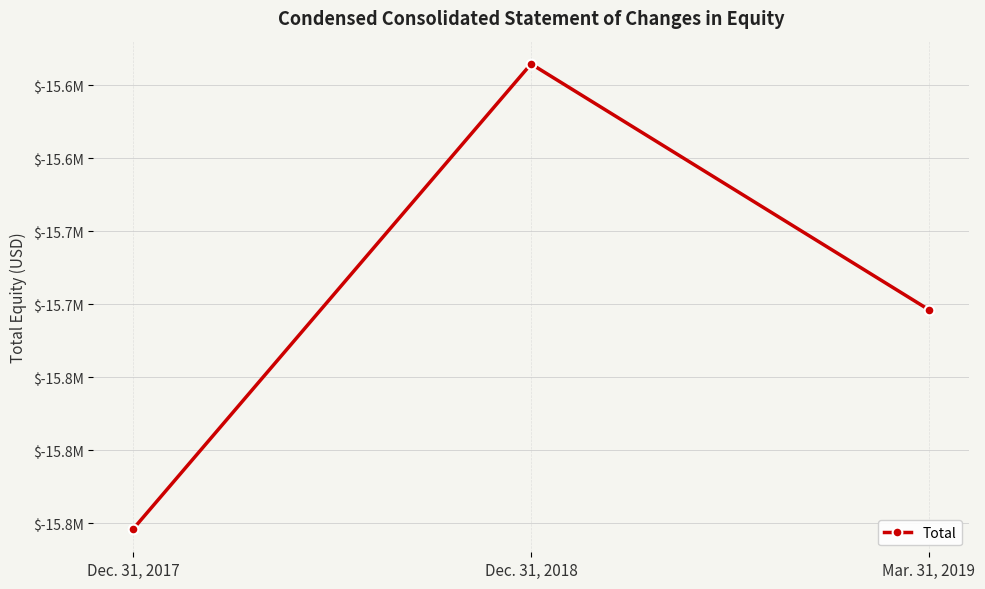

What is the value of the 2nd point from the left?

-15535350